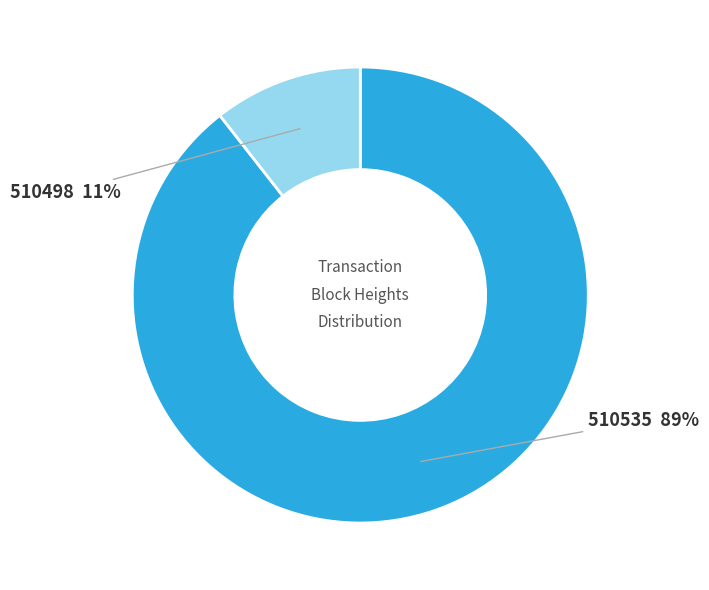

Is there any slice that represents more than half of the pie?

Yes